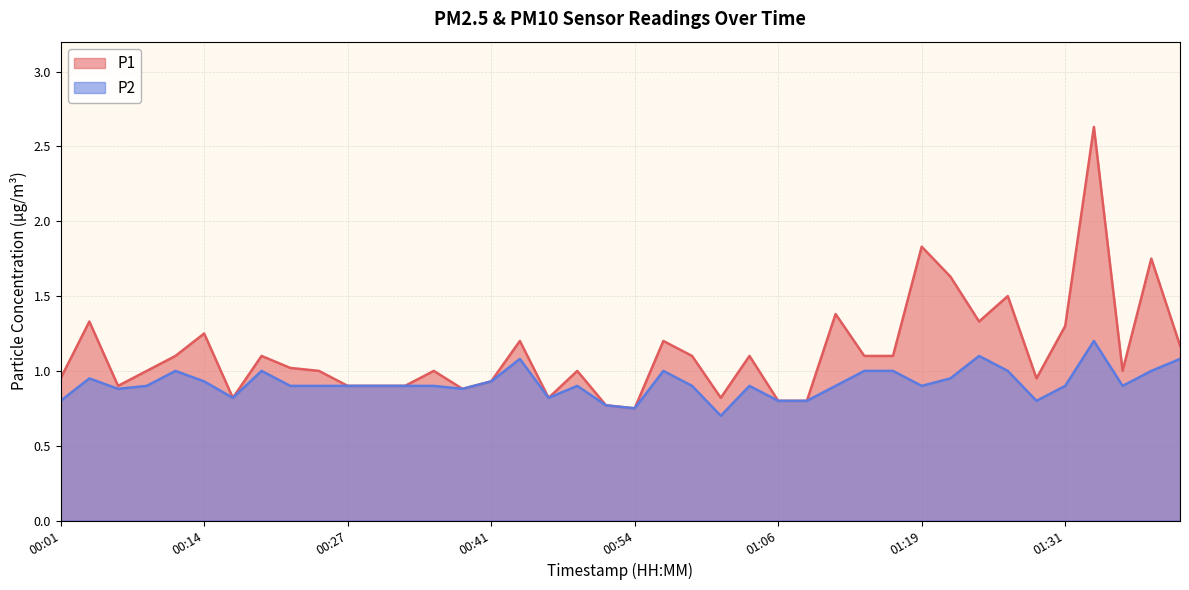

True or false: P2 and P1 intersect in this chart.

False